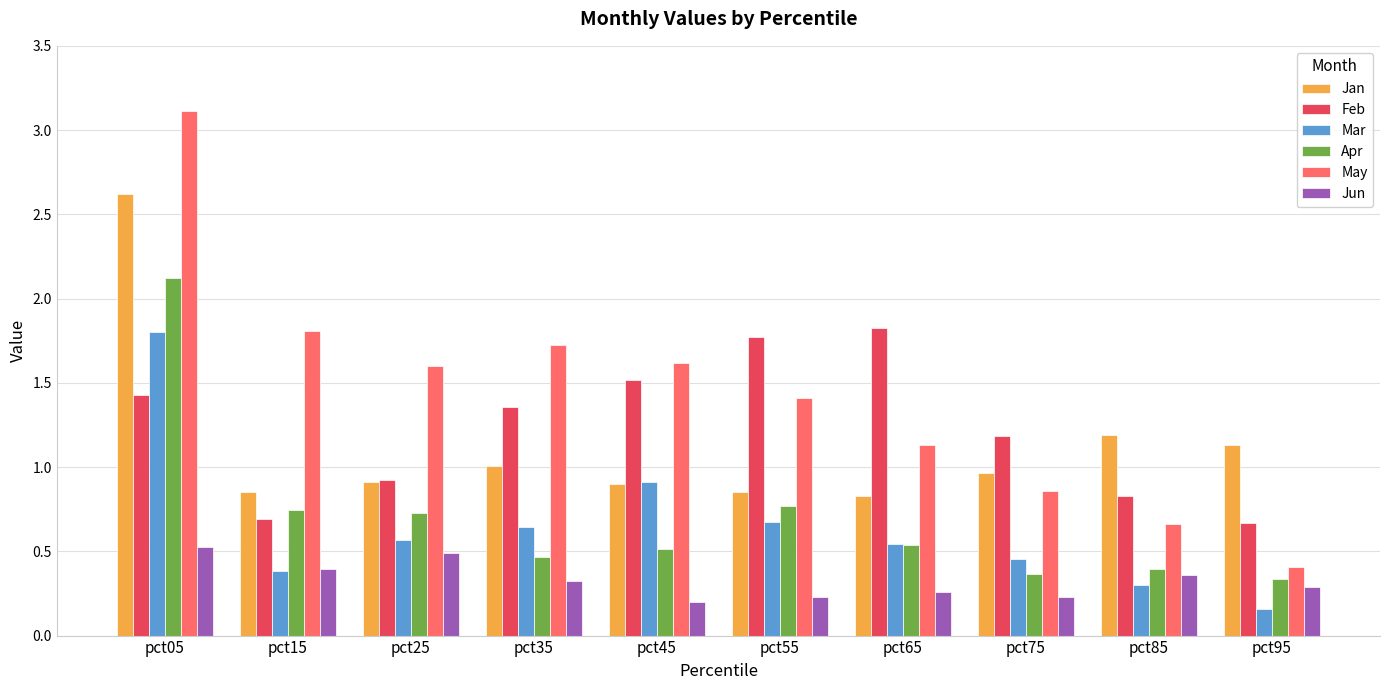

Which series changed the most between pct45 and pct85?

May